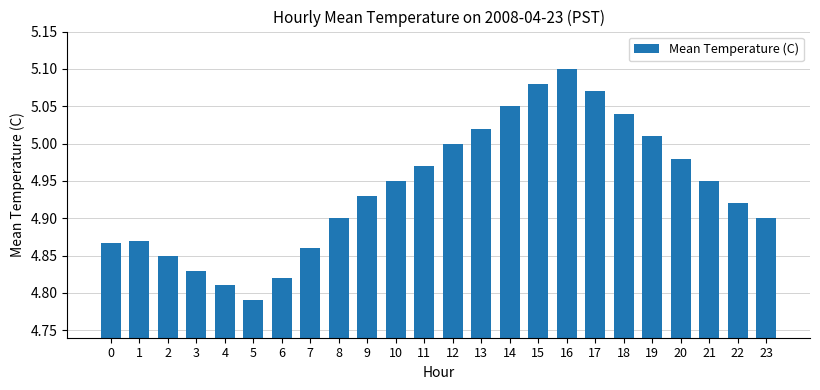

Where is the data nearest to the value 4?

5